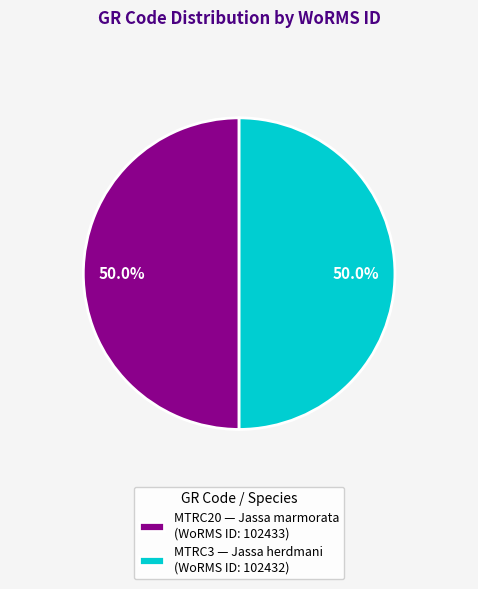

What portion of the pie excludes MTRC20?

50.0%